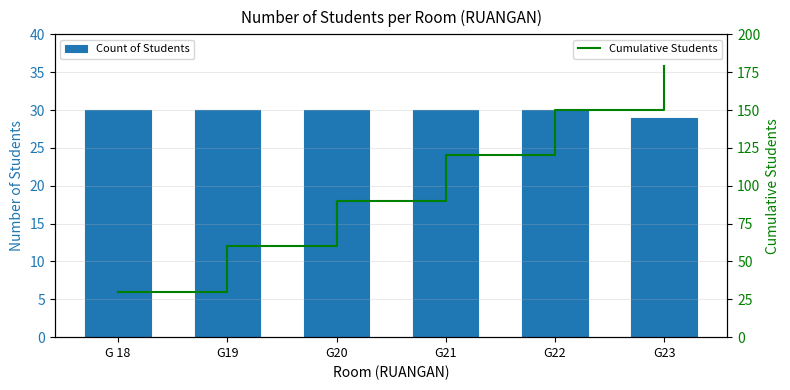

Read the Cumulative Students value at G19.

60